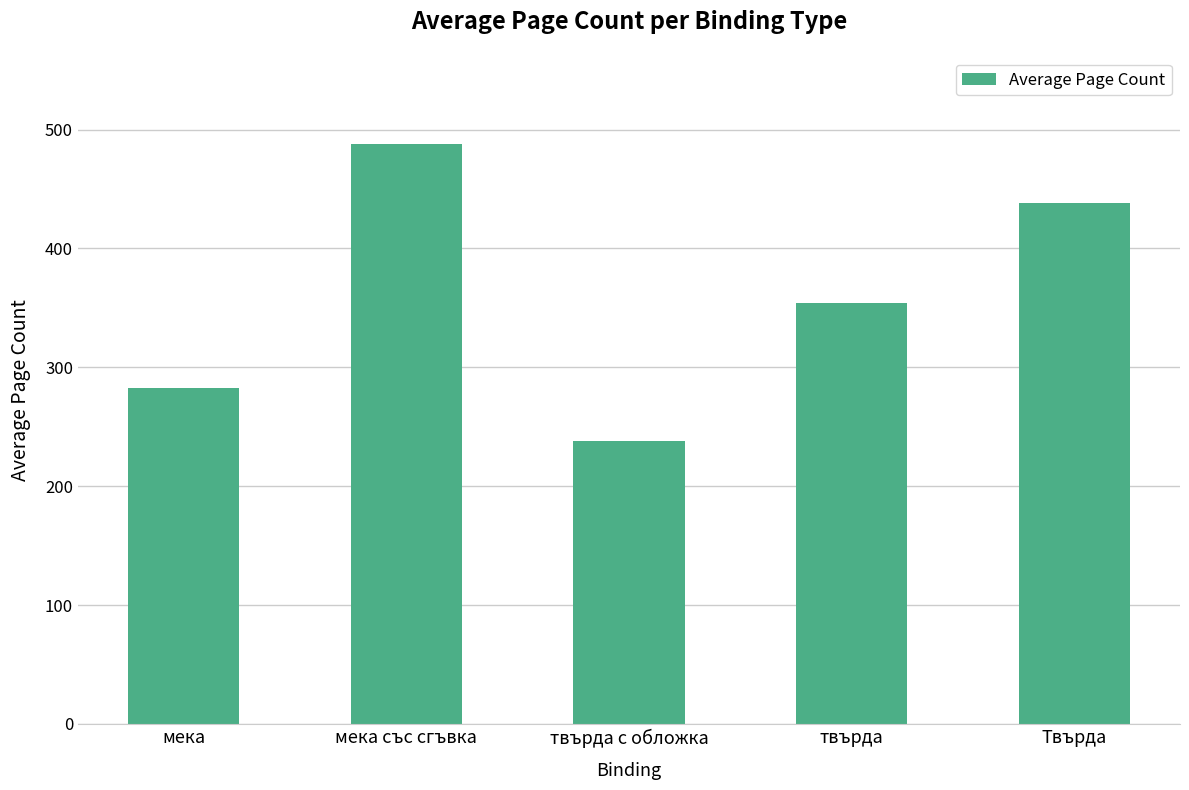

Reading left to right, list all the values displayed in this chart.

283	488	238	354	438